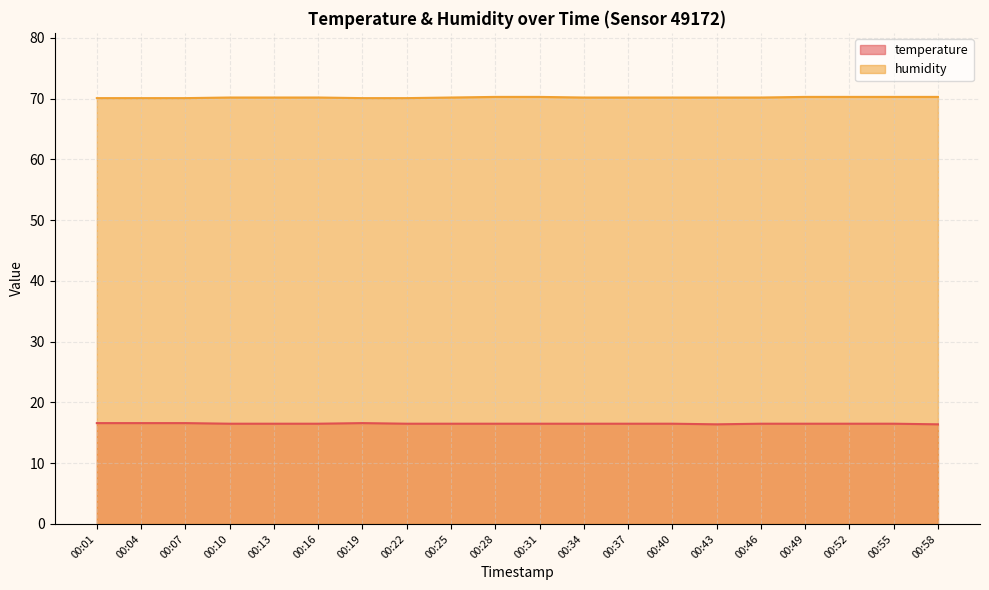

Is it true that temperature equals 27.5 at 00:25?

False